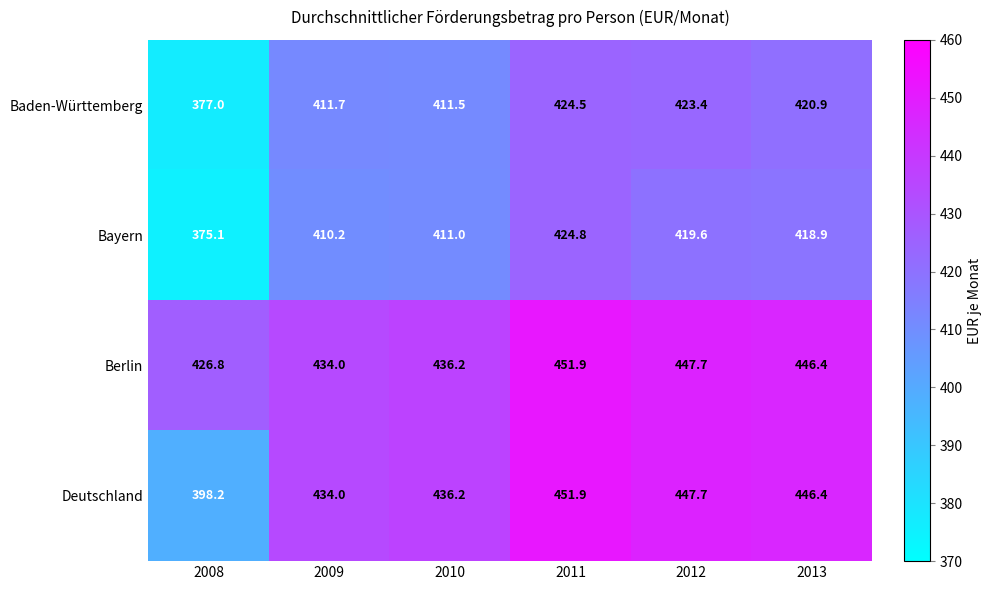

Which label corresponds to the smallest value in the chart?

2008